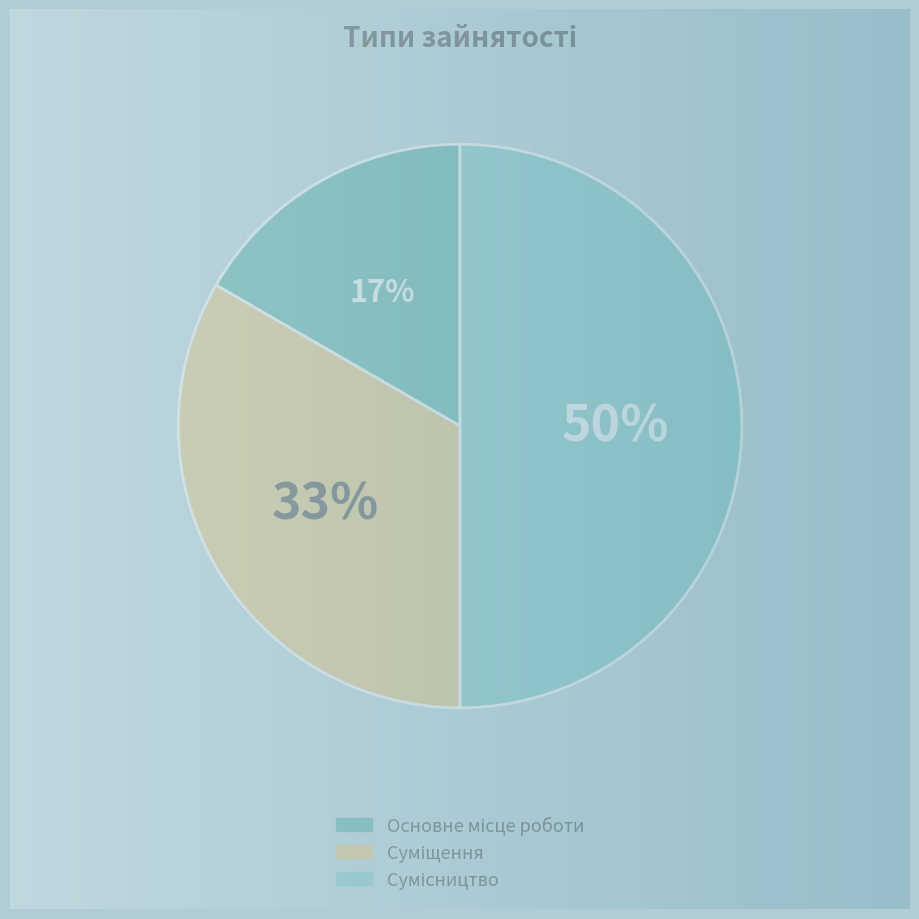

Count the number of slices in the pie.

3